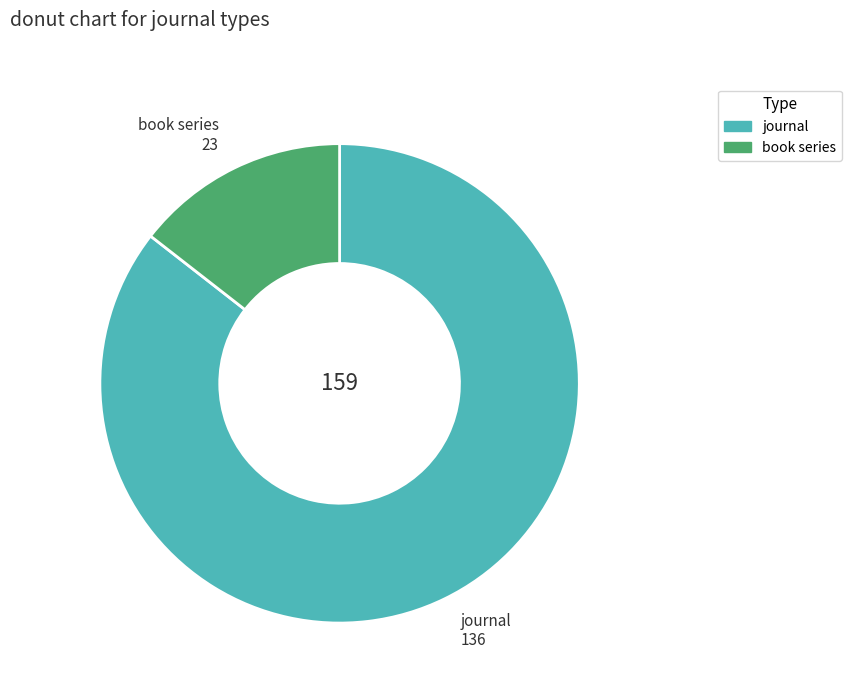

Is it true that journal is 86% of the pie?

True